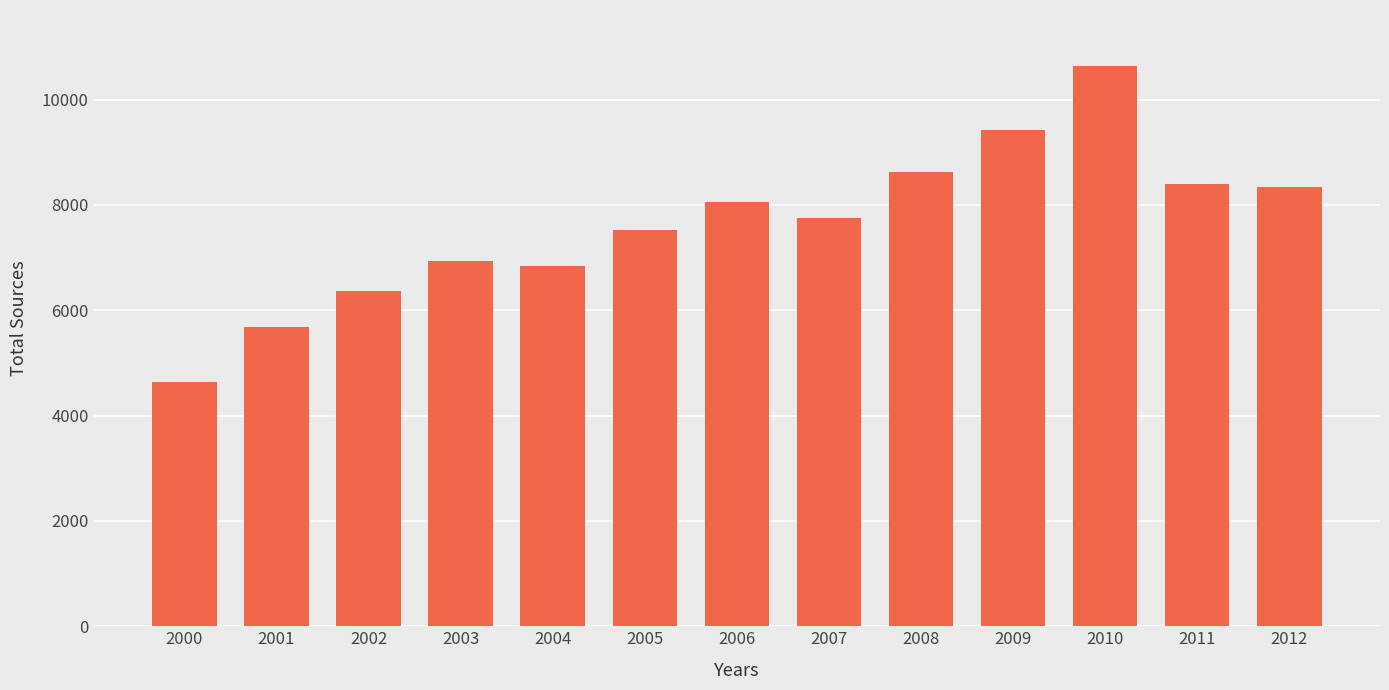

How many data points are less than 7748?

6